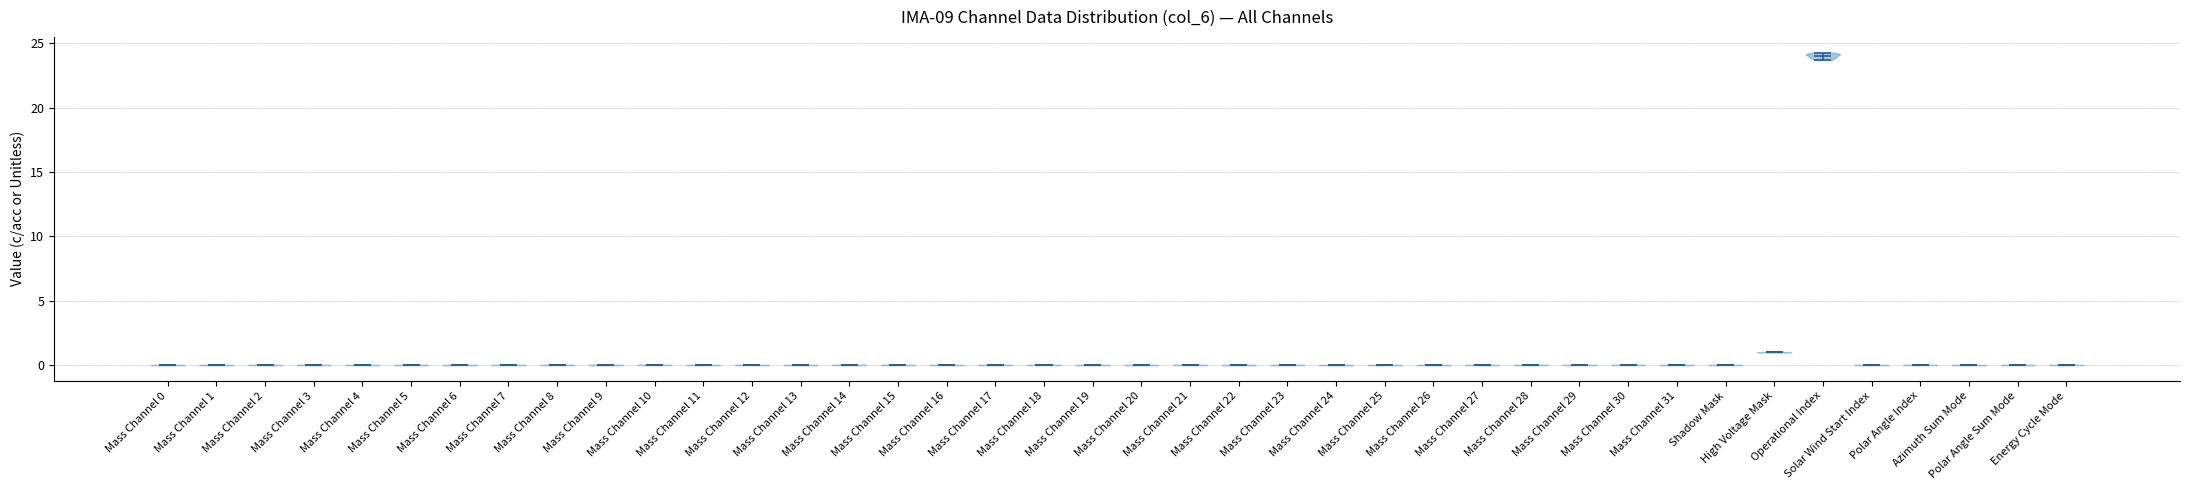

Reading left to right, read every violin against the y-axis: where its median line is, and the lowest and highest points it reaches. The values are not printed on the chart, so give them approximately, as read against the axis.

Mass Channel 0: median line 0.0, lowest point 0.0, highest point 0.0
Mass Channel 1: median line 0.0, lowest point 0.0, highest point 0.0
Mass Channel 2: median line 0.0, lowest point 0.0, highest point 0.0
Mass Channel 3: median line 0.0, lowest point 0.0, highest point 0.0
Mass Channel 4: median line 0.0, lowest point 0.0, highest point 0.0
Mass Channel 5: median line 0.0, lowest point 0.0, highest point 0.0
Mass Channel 6: median line 0.0, lowest point 0.0, highest point 0.0
Mass Channel 7: median line 0.0, lowest point 0.0, highest point 0.0
Mass Channel 8: median line 0.0, lowest point 0.0, highest point 0.0
Mass Channel 9: median line 0.0, lowest point 0.0, highest point 0.0
Mass Channel 10: median line 0.0, lowest point 0.0, highest point 0.0
Mass Channel 11: median line 0.0, lowest point 0.0, highest point 0.0
Mass Channel 12: median line 0.0, lowest point 0.0, highest point 0.0
Mass Channel 13: median line 0.0, lowest point 0.0, highest point 0.0
Mass Channel 14: median line 0.0, lowest point 0.0, highest point 0.0
Mass Channel 15: median line 0.0, lowest point 0.0, highest point 0.0
Mass Channel 16: median line 0.0, lowest point 0.0, highest point 0.0
Mass Channel 17: median line 0.0, lowest point 0.0, highest point 0.0
Mass Channel 18: median line 0.0, lowest point 0.0, highest point 0.0
Mass Channel 19: median line 0.0, lowest point 0.0, highest point 0.0
Mass Channel 20: median line 0.0, lowest point 0.0, highest point 0.0
Mass Channel 21: median line 0.0, lowest point 0.0, highest point 0.0
Mass Channel 22: median line 0.0, lowest point 0.0, highest point 0.0
Mass Channel 23: median line 0.0, lowest point 0.0, highest point 0.0
Mass Channel 24: median line 0.0, lowest point 0.0, highest point 0.0
Mass Channel 25: median line 0.0, lowest point 0.0, highest point 0.0
Mass Channel 26: median line 0.0, lowest point 0.0, highest point 0.0
Mass Channel 27: median line 0.0, lowest point 0.0, highest point 0.0
Mass Channel 28: median line 0.0, lowest point 0.0, highest point 0.0
Mass Channel 29: median line 0.0, lowest point 0.0, highest point 0.0
Mass Channel 30: median line 0.0, lowest point 0.0, highest point 0.0
Mass Channel 31: median line 0.0, lowest point 0.0, highest point 0.0
Shadow Mask: median line 0.0, lowest point 0.0, highest point 0.0
High Voltage Mask: median line 1.0, lowest point 1.0, highest point 1.0
Operational Index: median line 24.0, lowest point 23.5, highest point 24.5
Solar Wind Start Index: median line 0.0, lowest point 0.0, highest point 0.0
Polar Angle Index: median line 0.0, lowest point 0.0, highest point 0.0
Azimuth Sum Mode: median line 0.0, lowest point 0.0, highest point 0.0
Polar Angle Sum Mode: median line 0.0, lowest point 0.0, highest point 0.0
Energy Cycle Mode: median line 0.0, lowest point 0.0, highest point 0.0